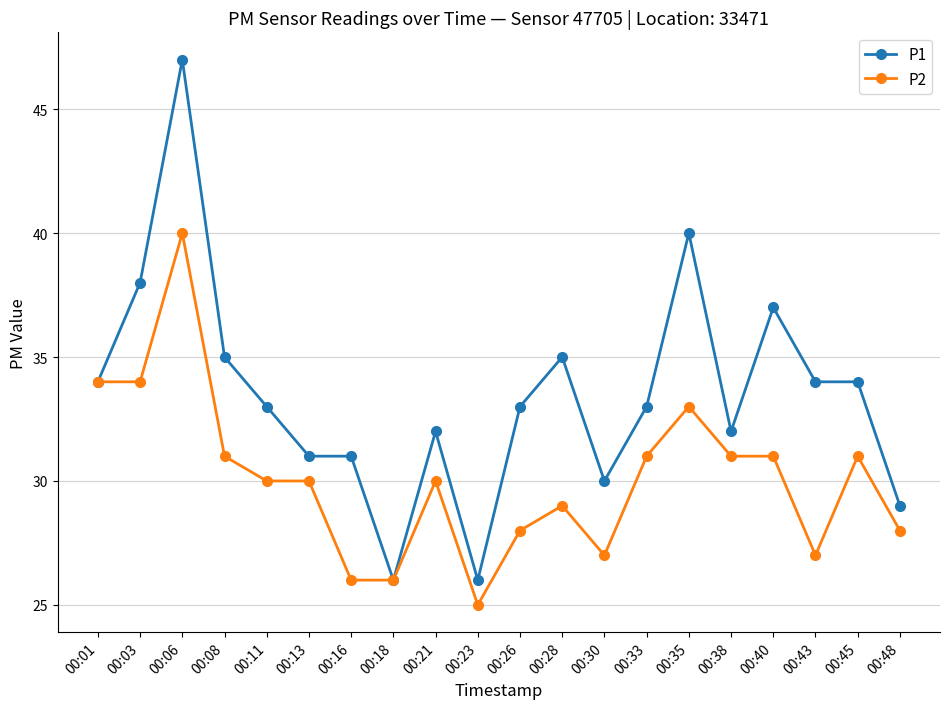

How many lines are shown in the chart?

2